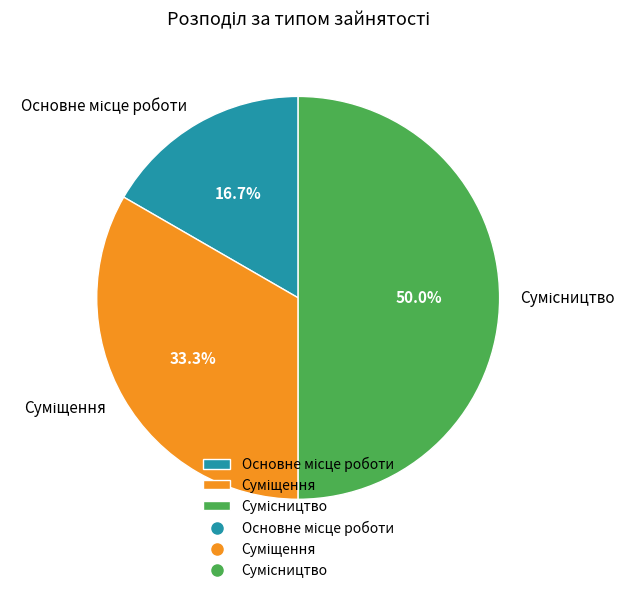

How many segments does this pie chart have?

3